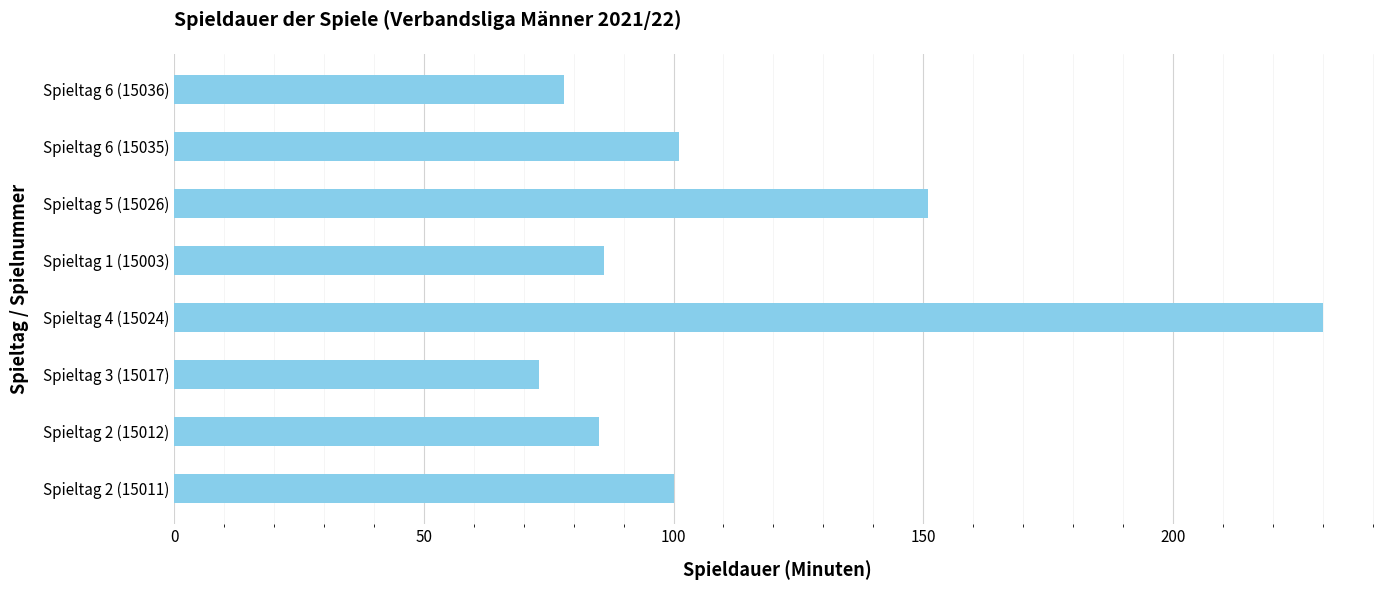

At which category does the chart reach its peak across all series?

Spieltag 4 (15024)